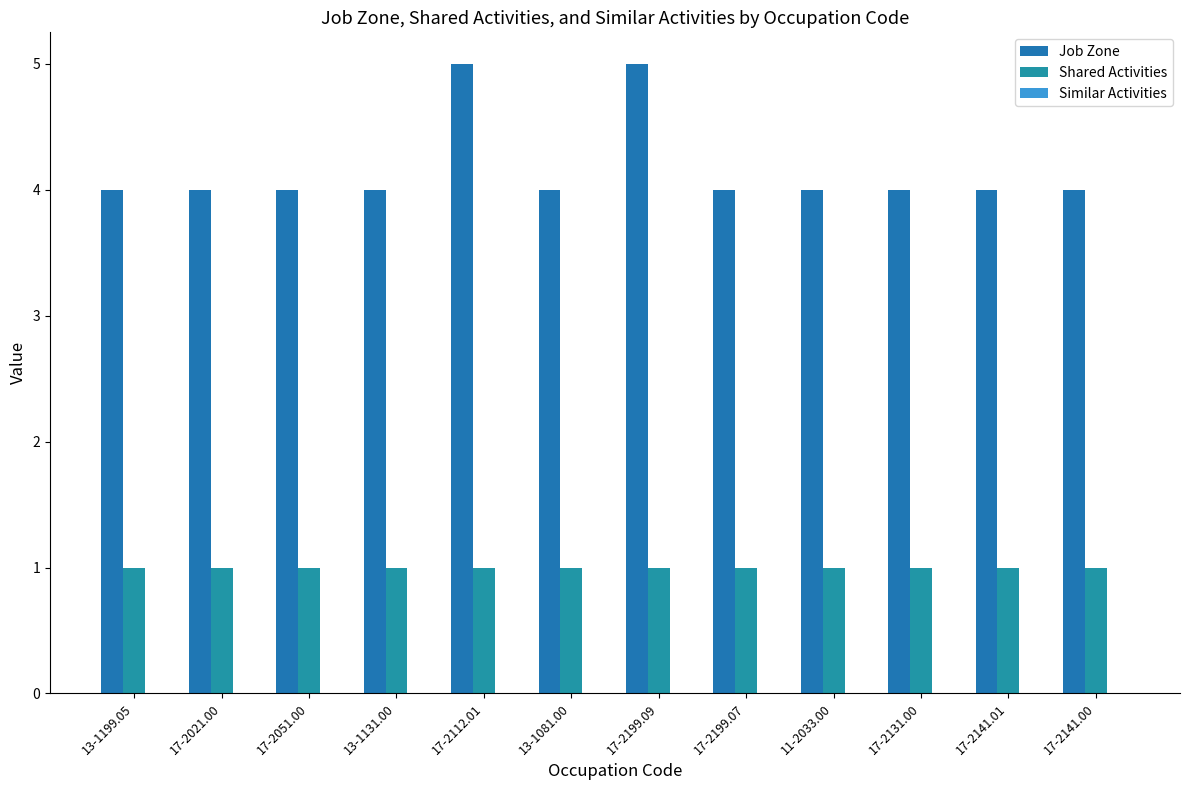

List the series in order of their overall mean, lowest first.

Shared Activities, Job Zone